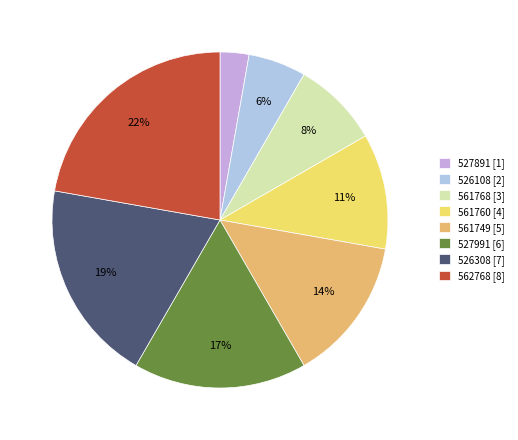

Is the sum of 527991 and 526108 greater than half?

No